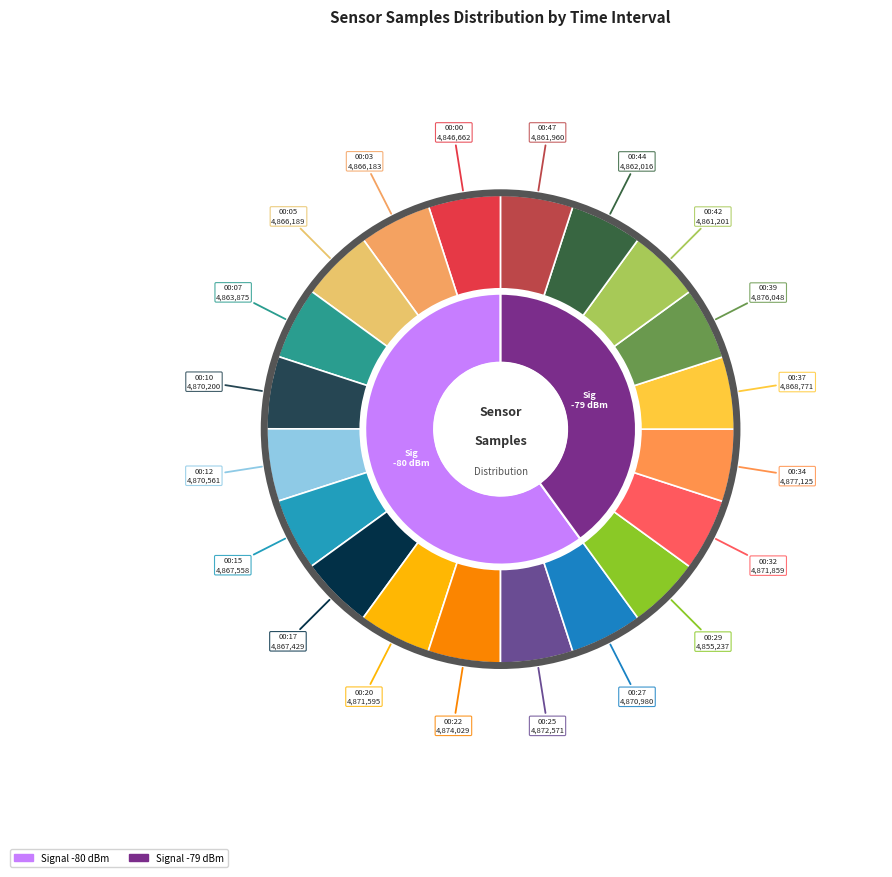

Between 00:20 and 00:39, which is larger?

00:39